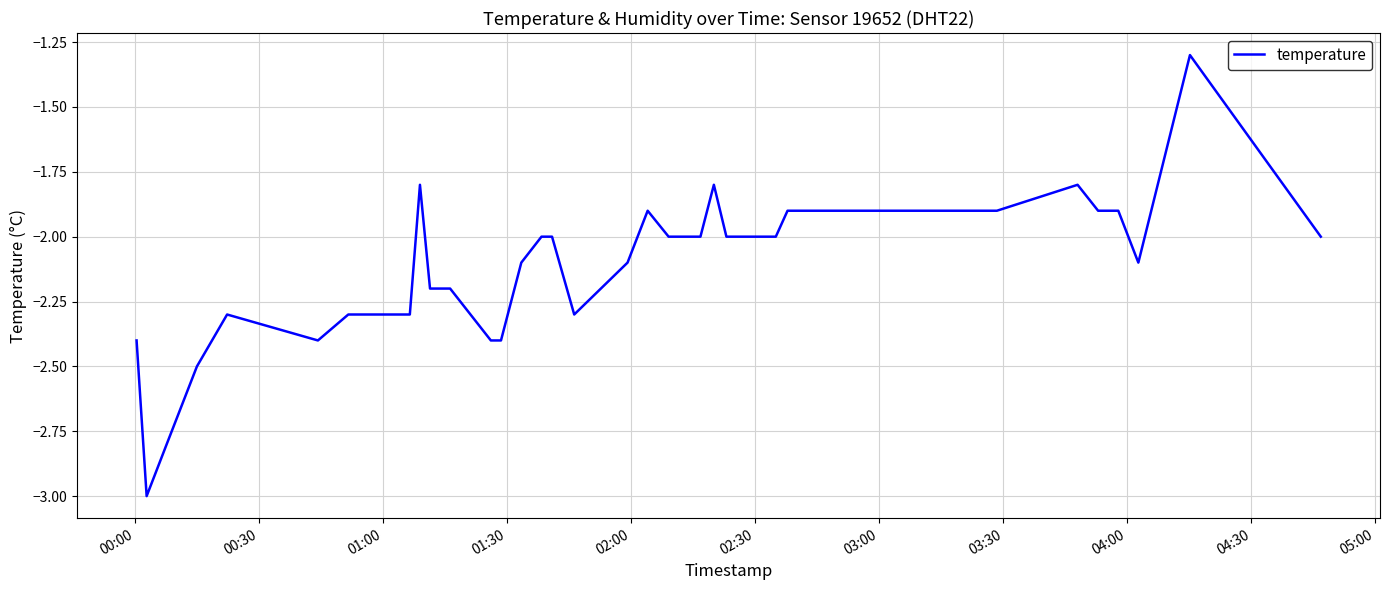

How many categories are shown in the chart?

40